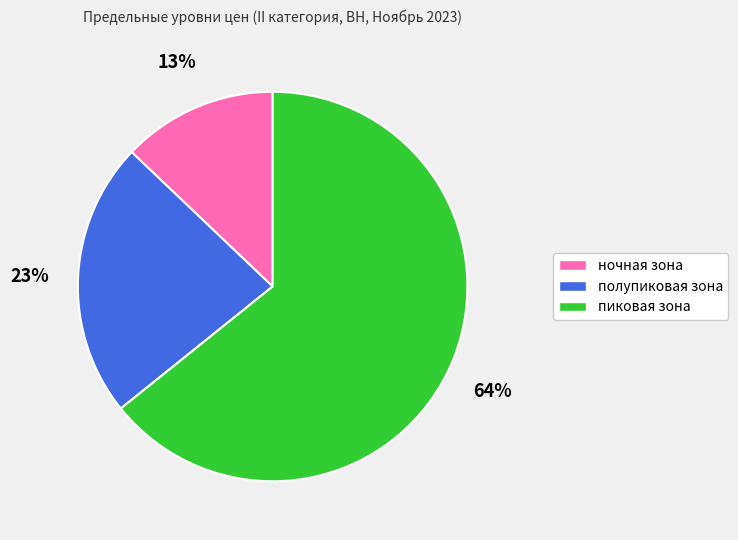

How many segments does this pie chart have?

3